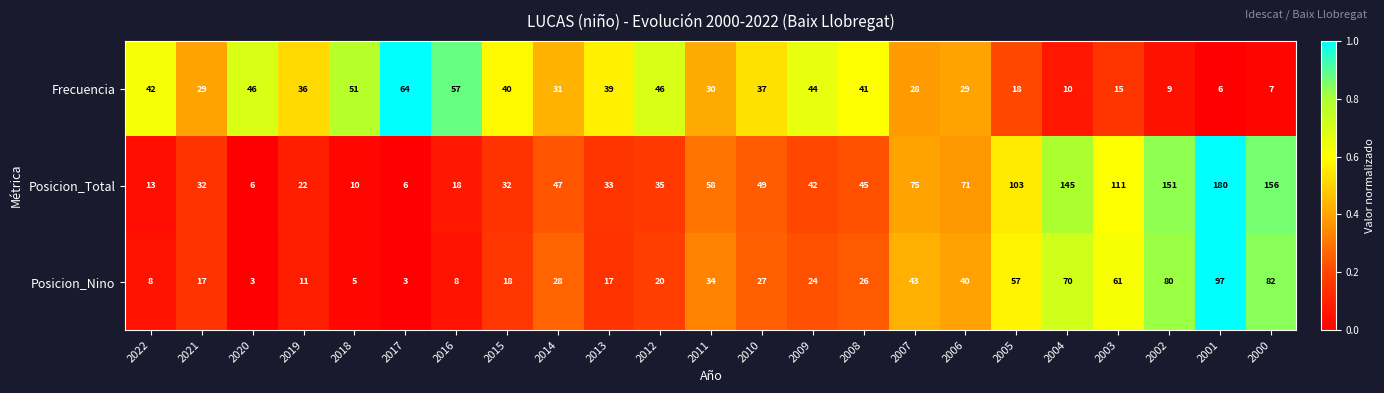

What is the approximate value of Posicion_Total at 2003, to the nearest 50?

100